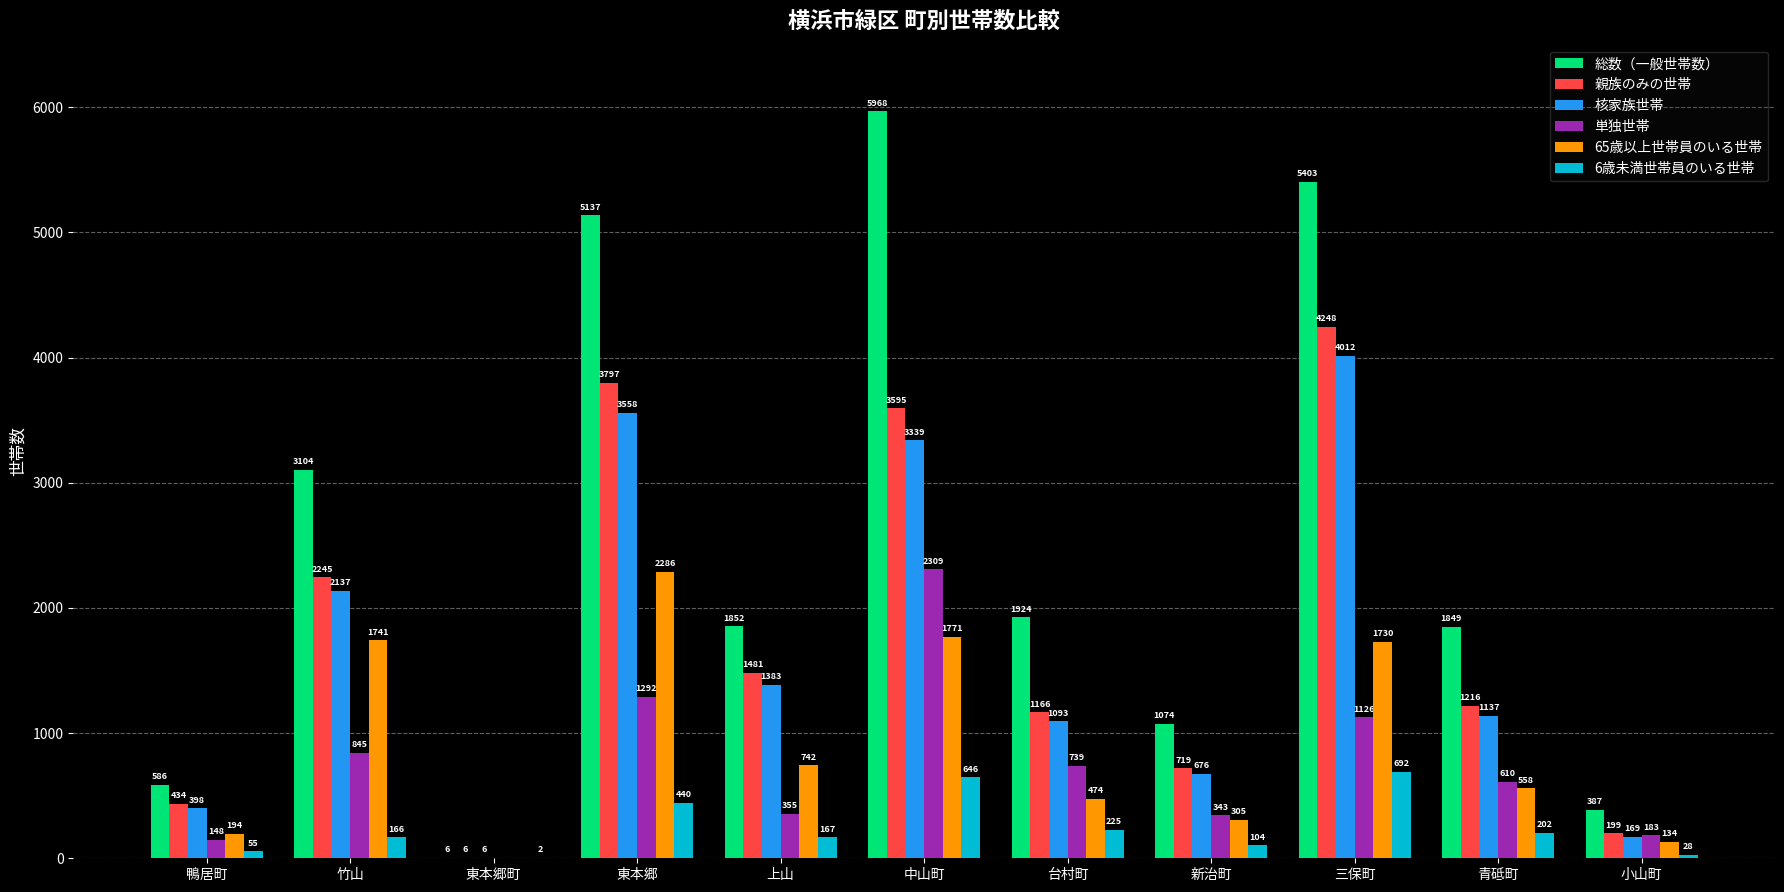

Which category has the highest value in the 6歳未満世帯員のいる世帯 series?

三保町